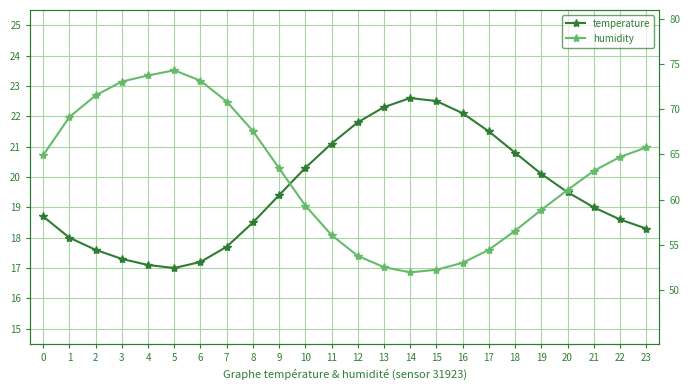

At which label is temperature closest to 19?

21